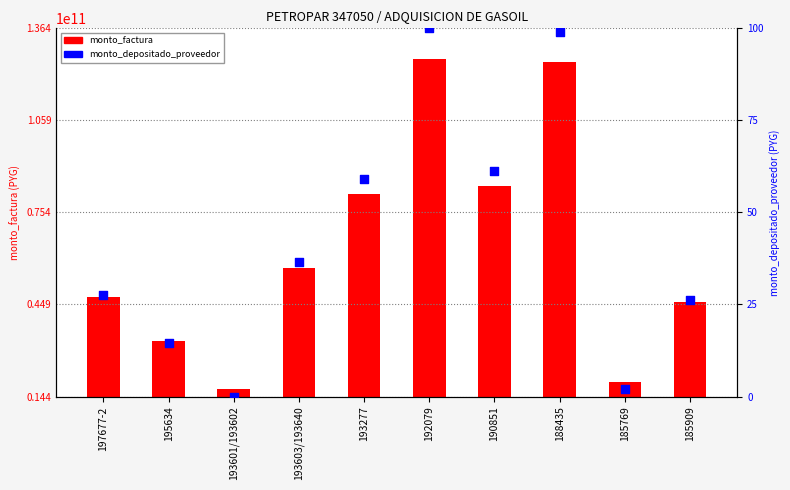

At how many categories does at least one series exceed 54821634902?

5